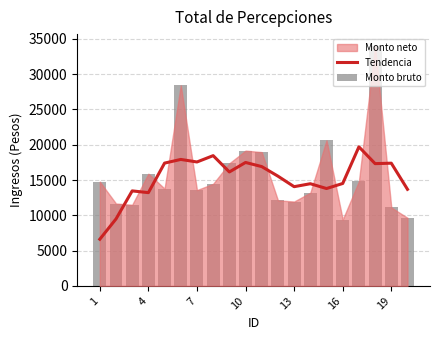

At which label does Monto bruto first exceed 14461?

1